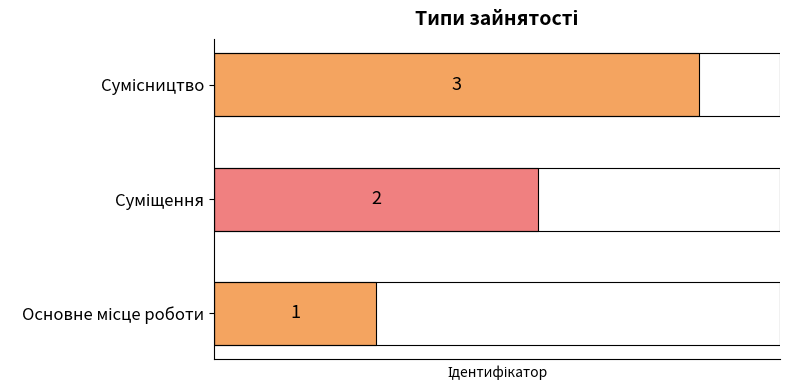

How many categories are shown in the chart?

3